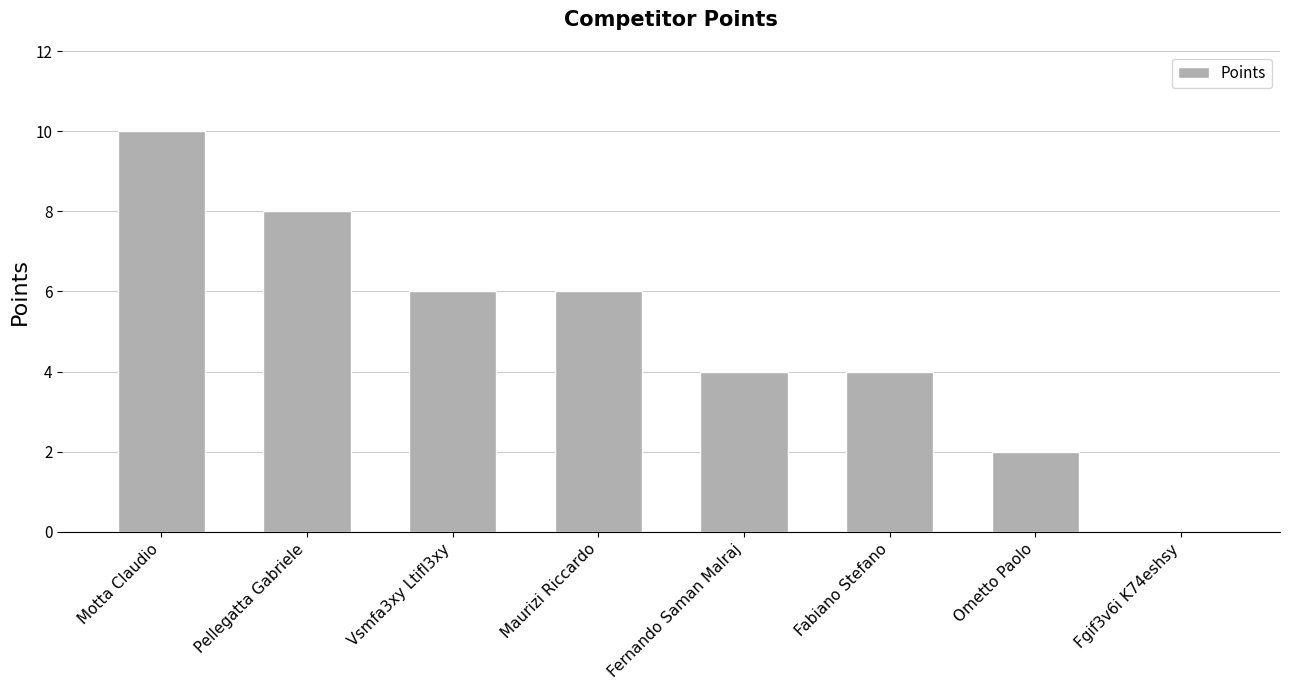

Reading left to right, what are all the values shown in this chart?

10	8	6	6	4	4	2	0